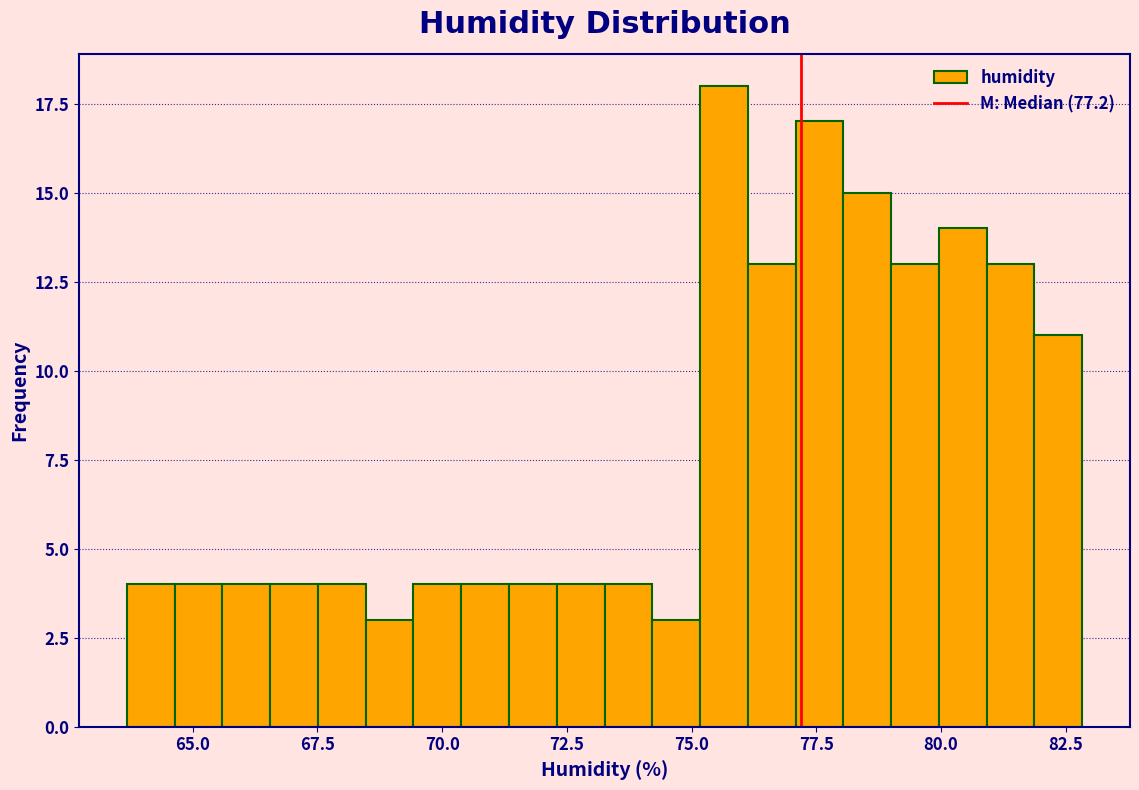

Read against the x-axis, roughly where is the centre of the tallest bar?

75.5